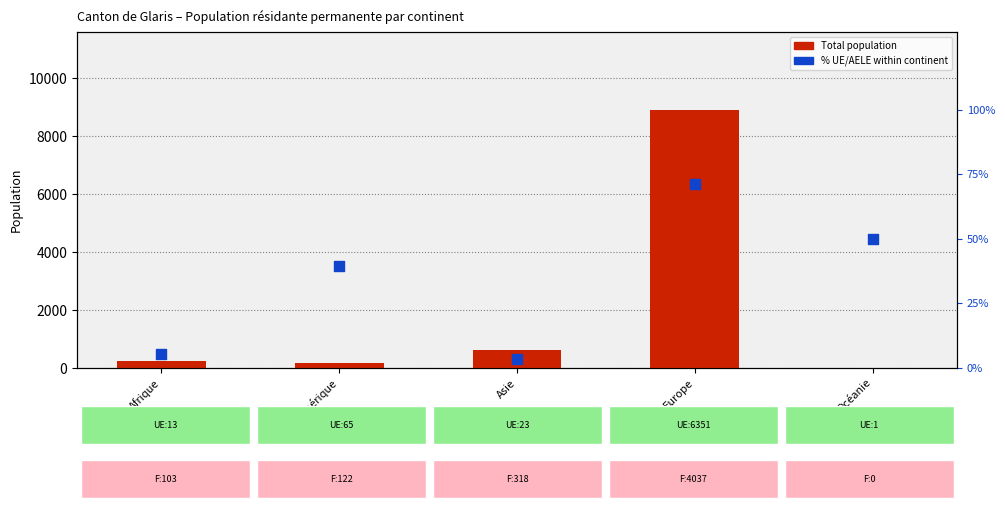

At which category is the sum across all series the highest?

Europe